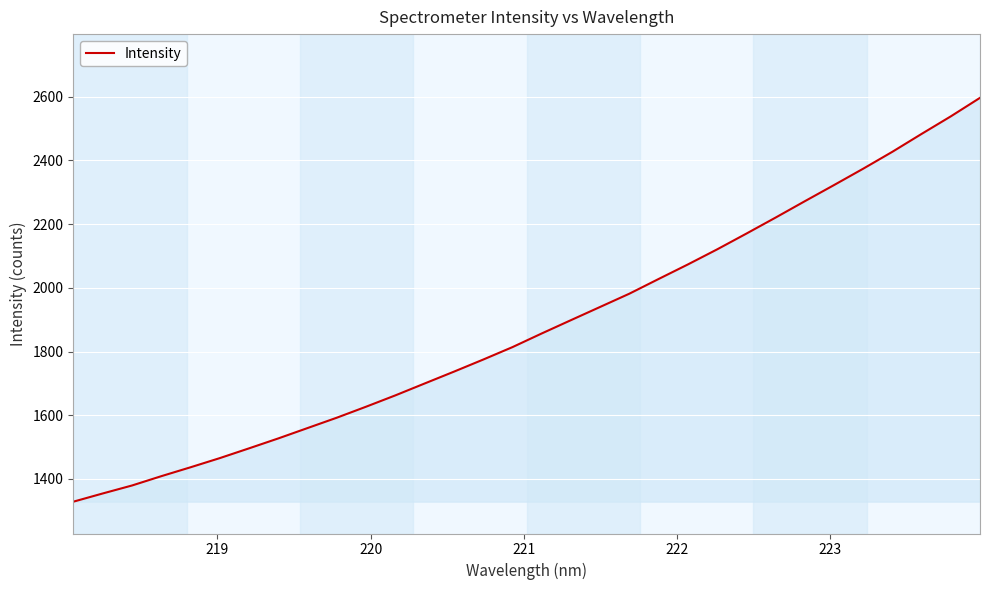

What is the greatest value displayed?

2596.3